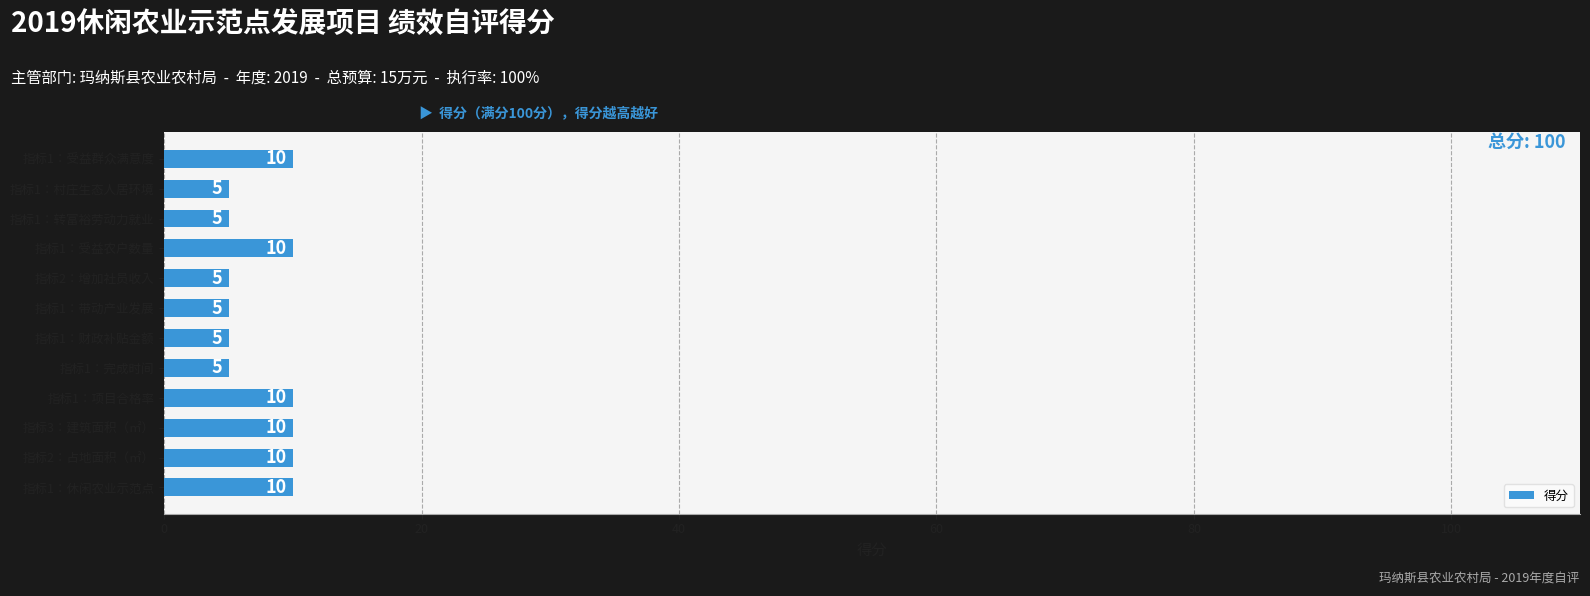

The value at 指标1：受益群众满意度 is 10. True or false?

True